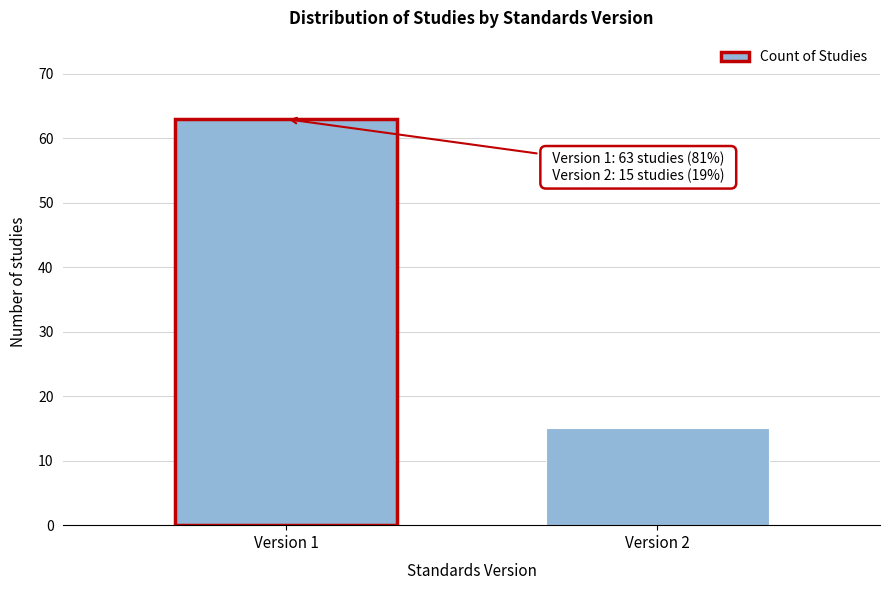

Reading left to right, extract all data points from this chart.

63	15